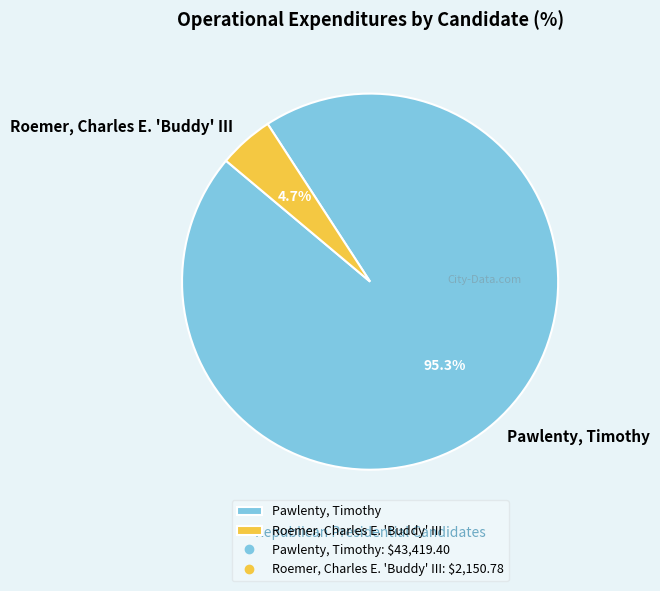

To the nearest percent, what is the difference between the Roemer, Charles E. 'Buddy' III and Pawlenty, Timothy slice percentages?

91%